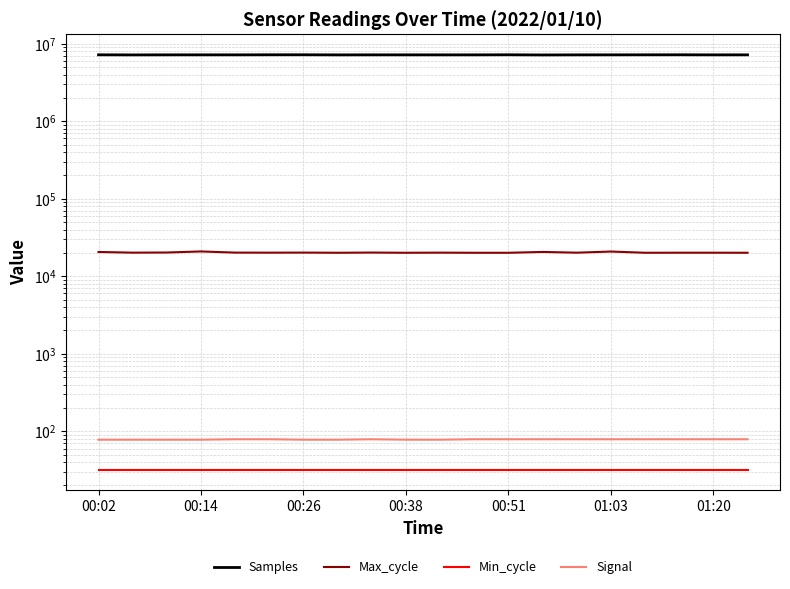

Does the chart display data point markers on the line(s)?

No